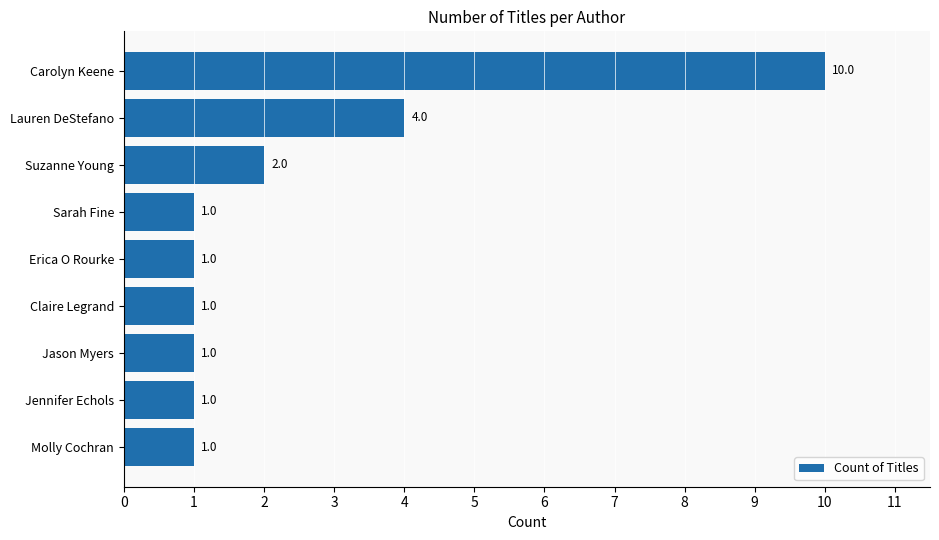

What is the change in value from Carolyn Keene to Erica O Rourke?

-9